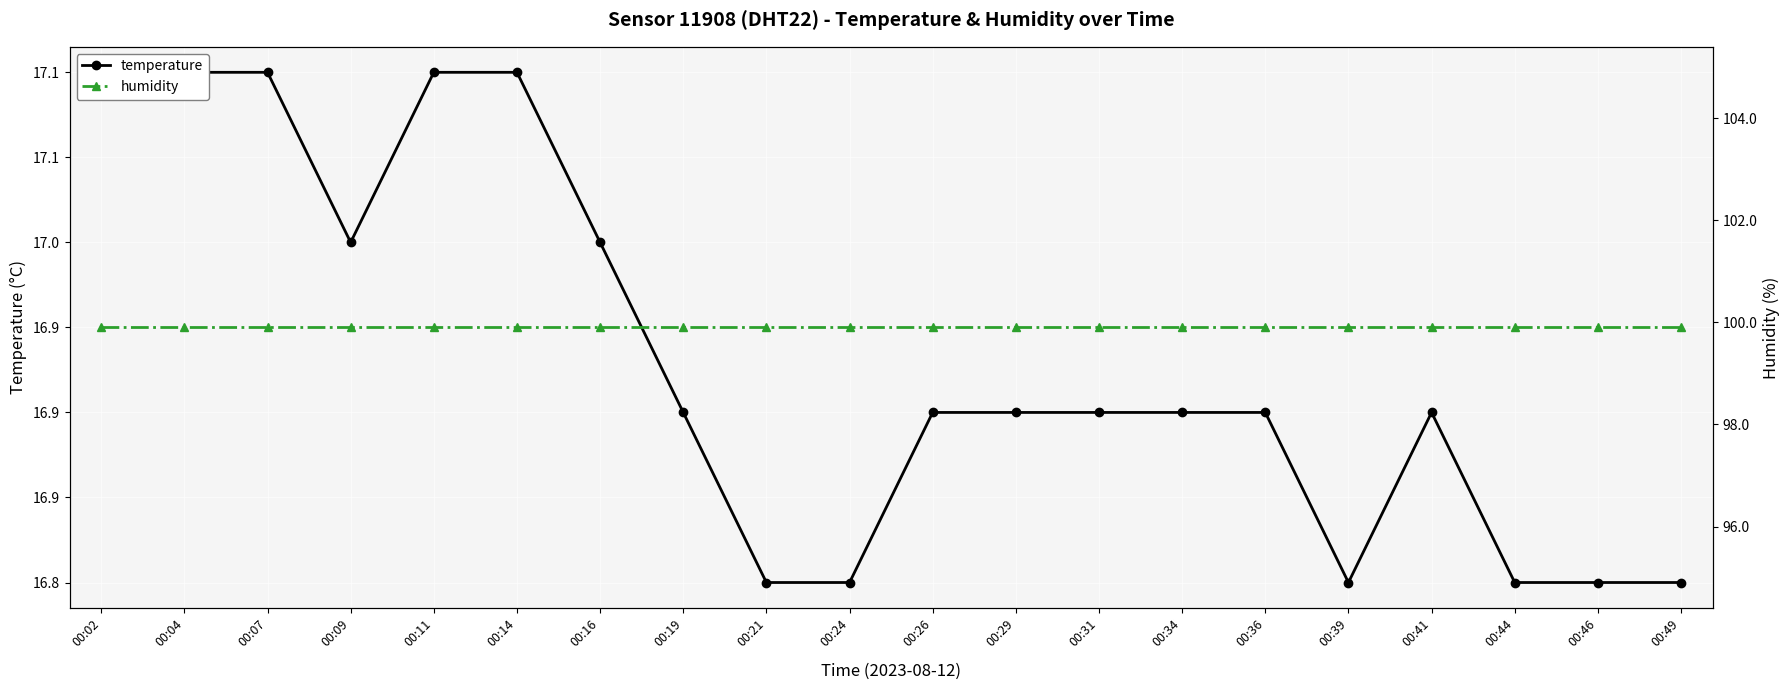

What is the difference between the highest and lowest values at 00:14?

82.8